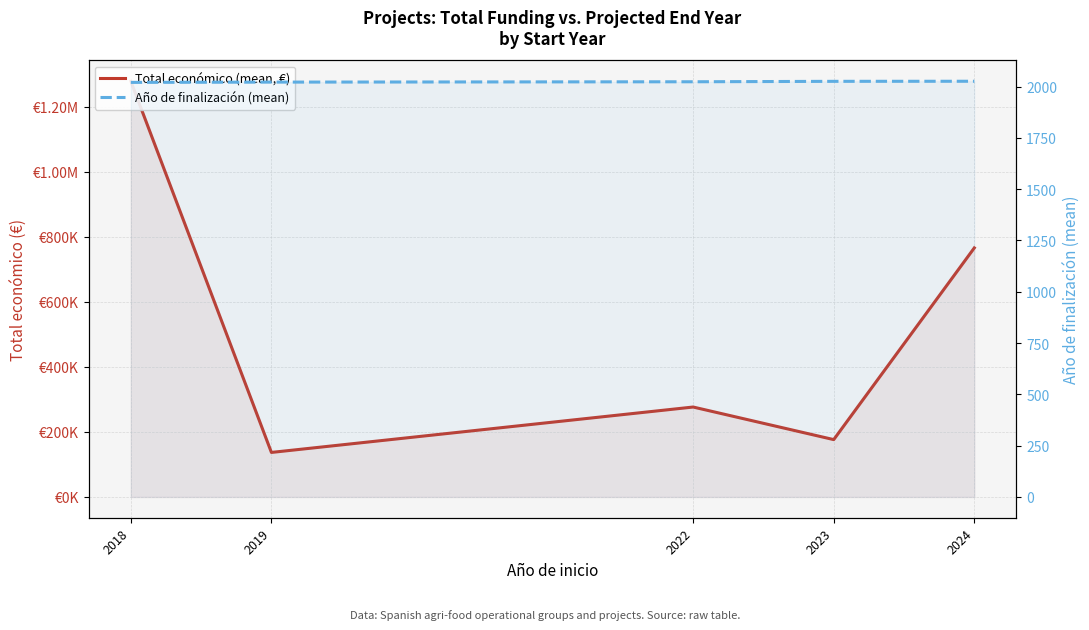

True or false: Año de finalización (mean) has more than 0 points higher than both neighbors.

False